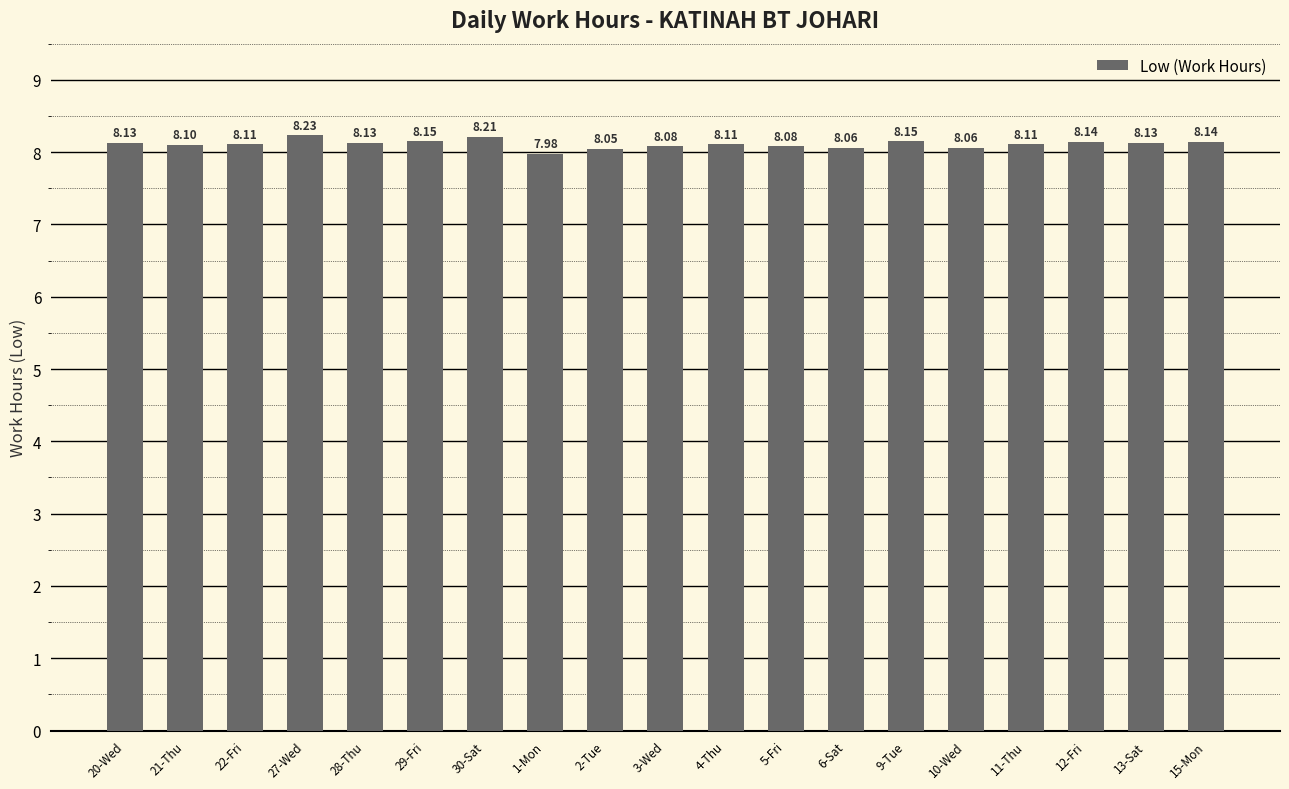

What is the difference between the values at 27-Wed and 4-Thu?

0.1